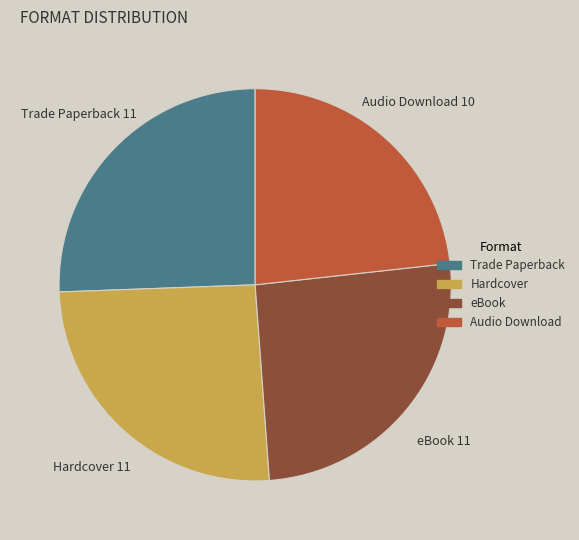

Do Hardcover and Audio Download together represent more than half of the pie?

No